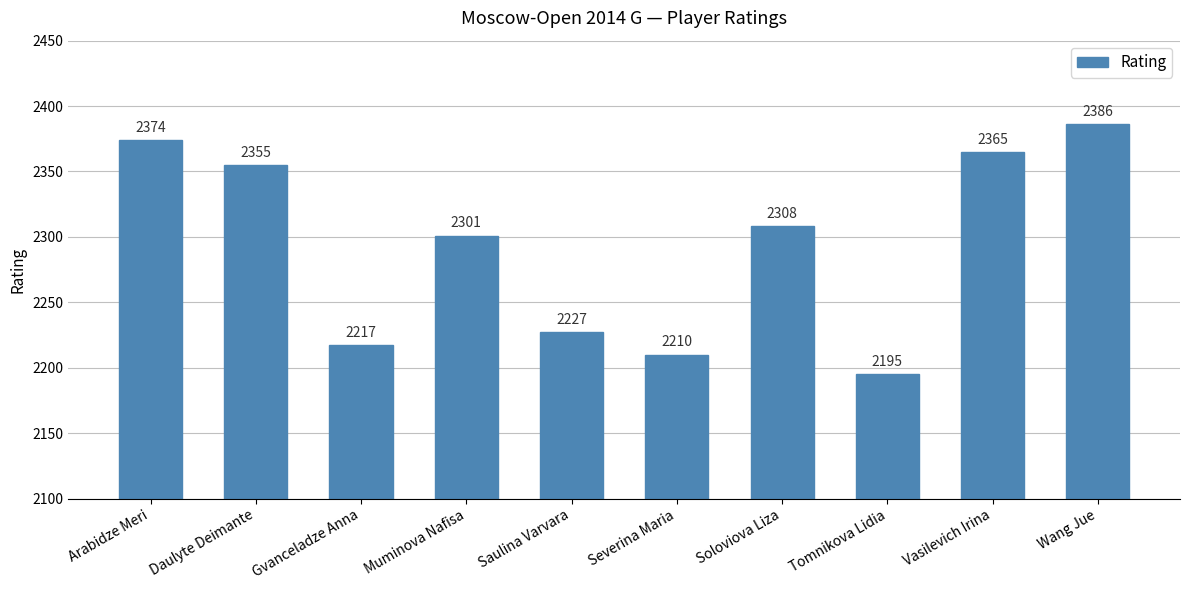

Rank the categories by value from highest to lowest.

Wang Jue, Arabidze Meri, Vasilevich Irina, Daulyte Deimante, Soloviova Liza, Muminova Nafisa, Saulina Varvara, Gvanceladze Anna, Severina Maria, Tomnikova Lidia